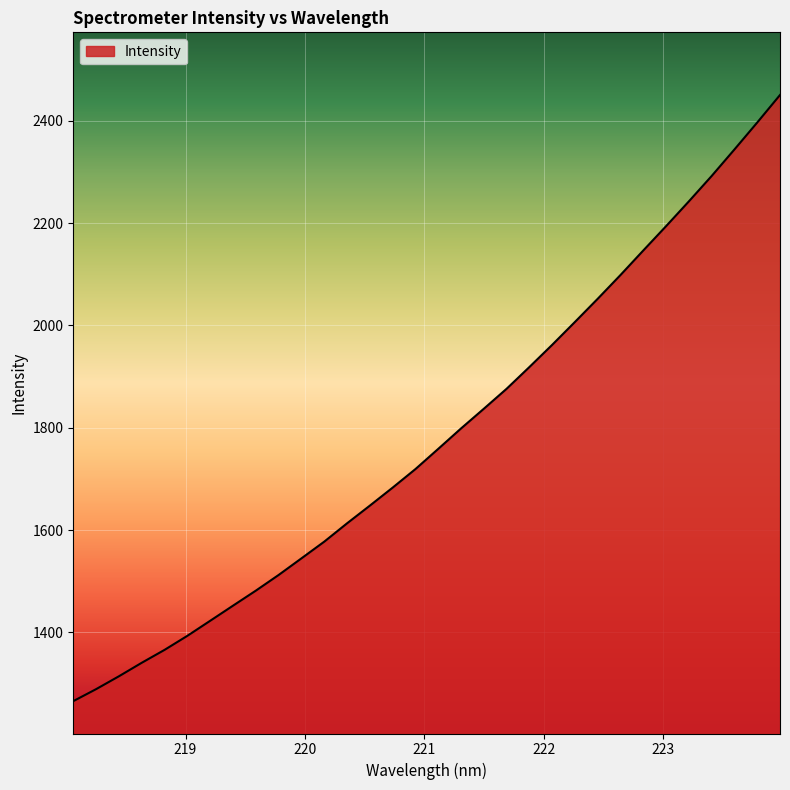

What is the smallest value displayed?

1265.5